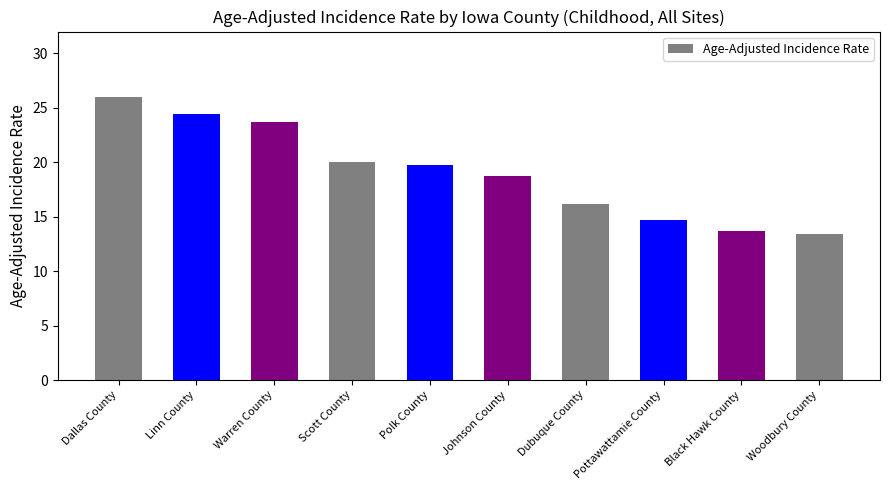

What is the change in value from Dallas County to Johnson County?

-7.3